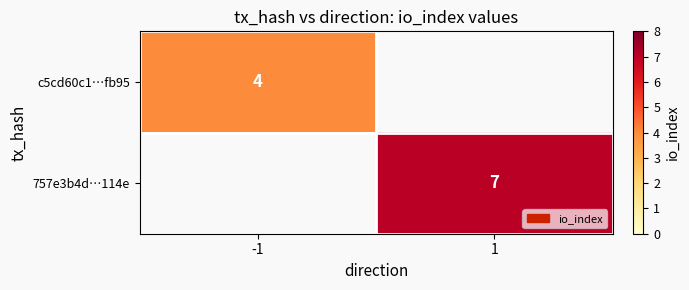

True or false: 757e3b4d…114e has a value of 2.8 at 1.

False